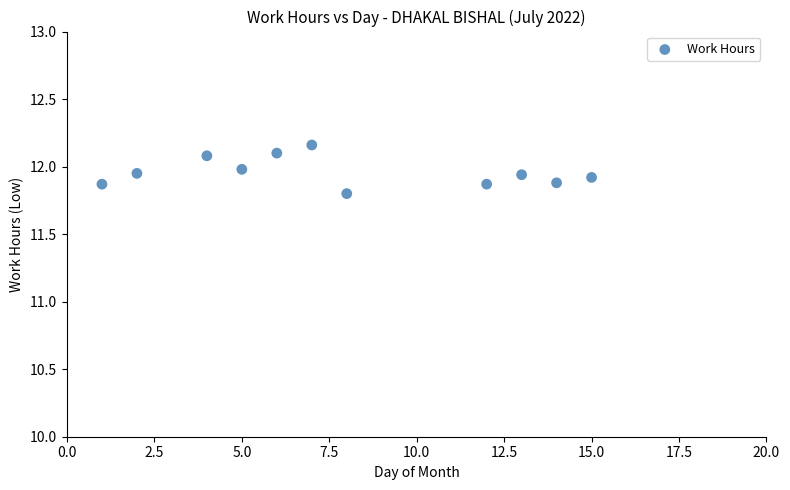

What is the range of X values (max minus min)?

14.0